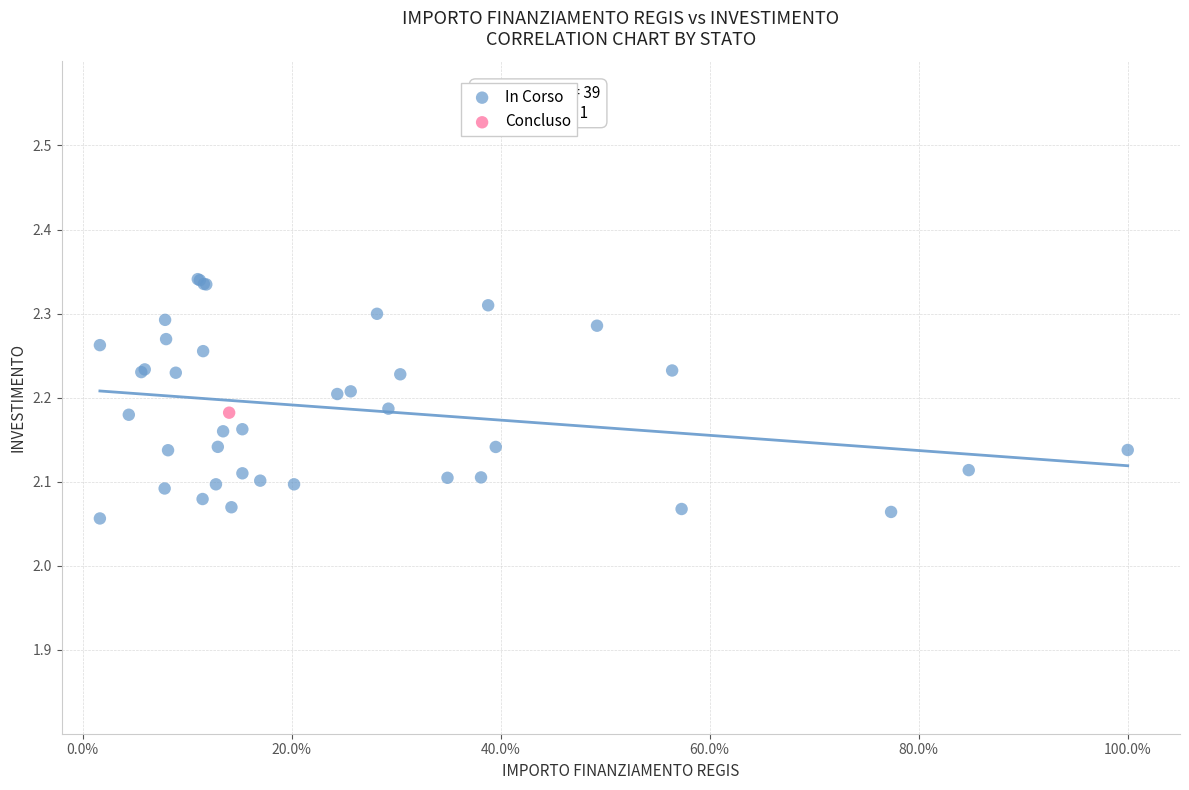

What are all the series names shown in the legend?

In Corso, Concluso